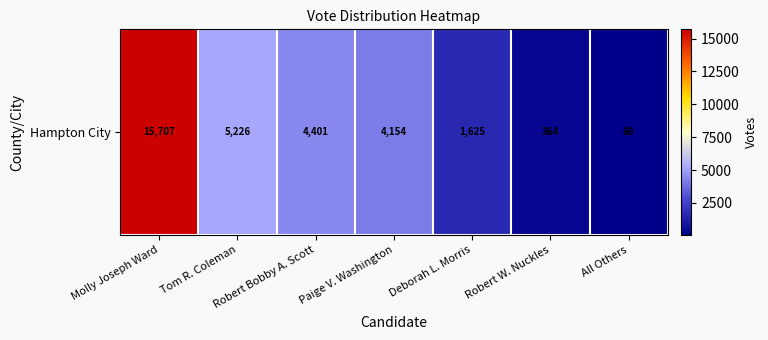

What is the difference between the maximum and minimum values?

15647